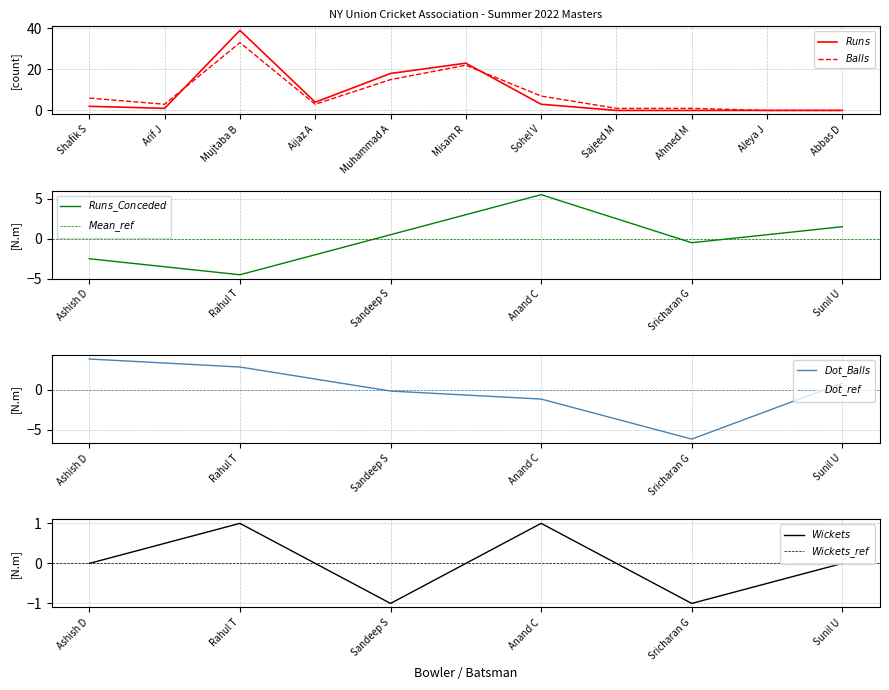

True or false: Runs has more than 1 interior local peaks.

True